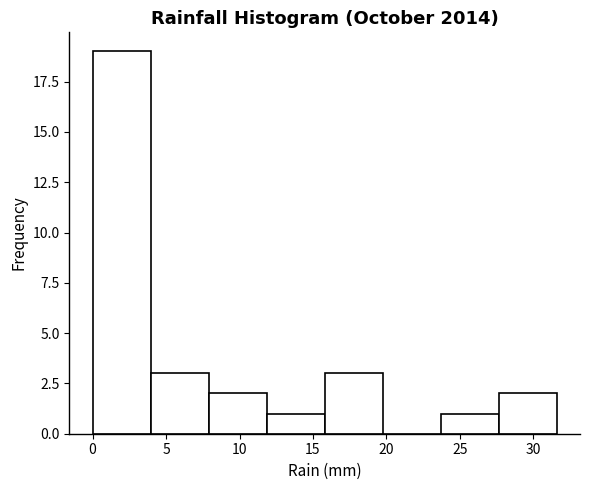

Reading left to right, transcribe this chart: for each bar, give the range it covers on the x-axis and its height. Neither the bar edges nor the heights are printed on the chart, so give them approximately, as read against the axes.

0.00 to 3.95: 19
3.95 to 7.90: 3
7.90 to 11.85: 2
11.85 to 15.80: 1
15.80 to 19.75: 3
19.75 to 23.70: 0
23.70 to 27.65: 1
27.65 to 31.60: 2